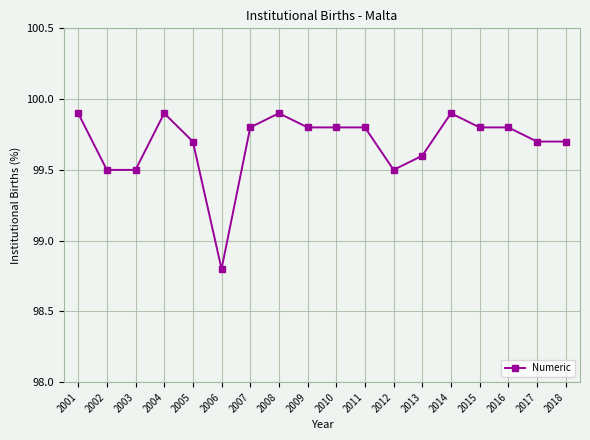

Reading left to right, what are all the values shown in this chart?

99.9	99.5	99.5	99.9	99.7	98.8	99.8	99.9	99.8	99.8	99.8	99.5	99.6	99.9	99.8	99.8	99.7	99.7